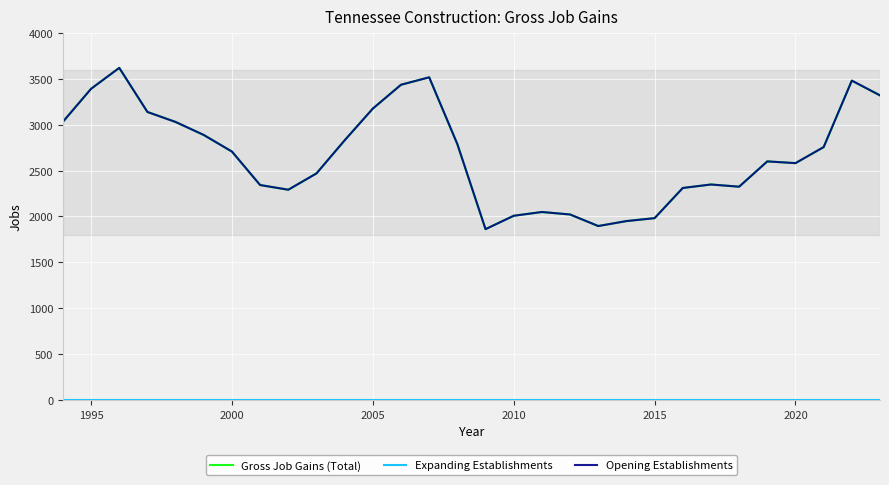

Does the chart have visible grid lines?

Yes